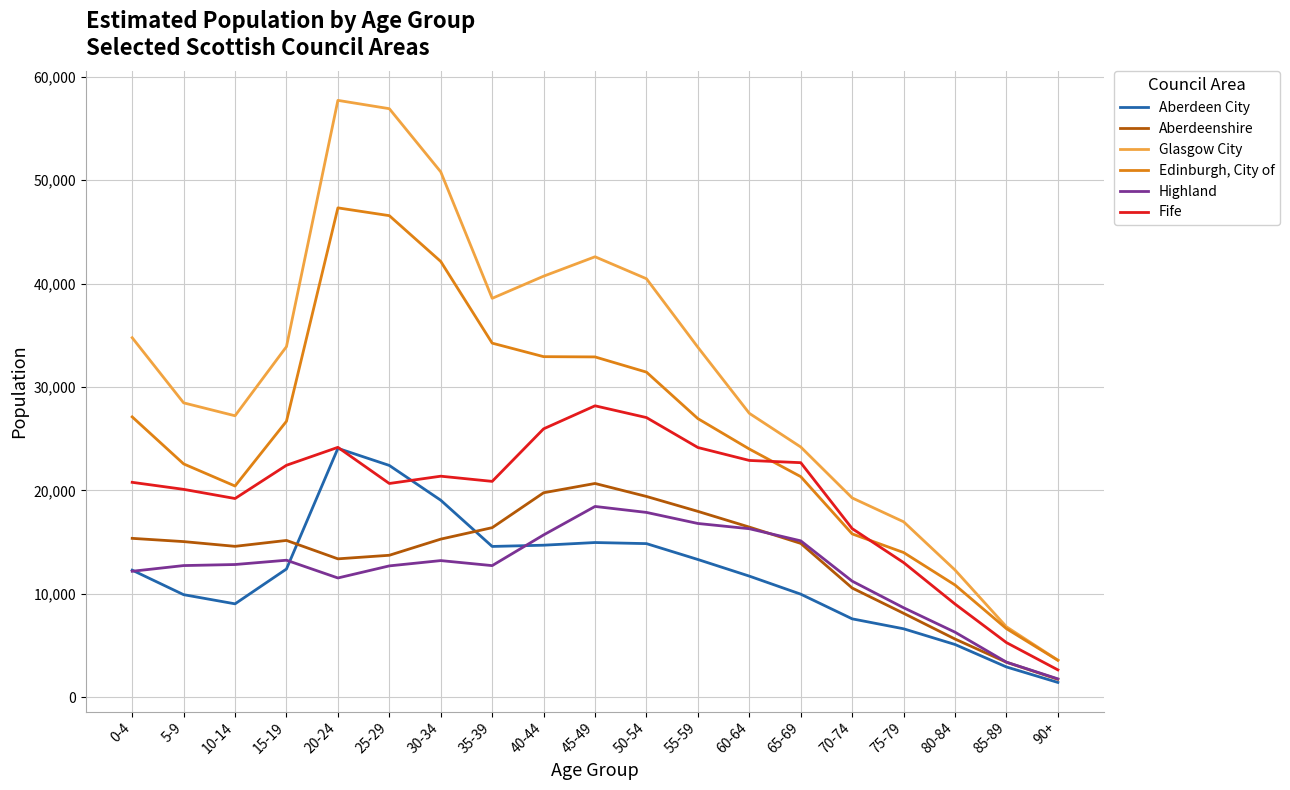

What is the approximate value of Glasgow City at 50-54, to the nearest 10?

40460